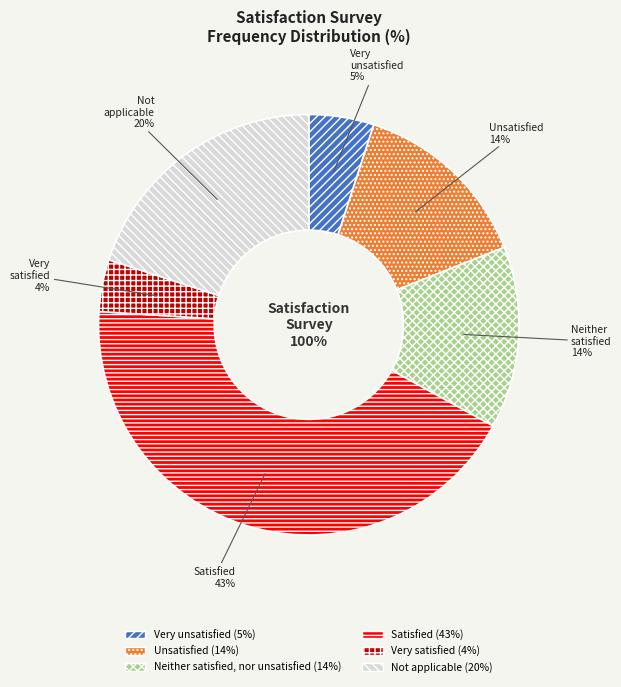

To the nearest percent, what percentage of the pie is Very satisfied?

4%